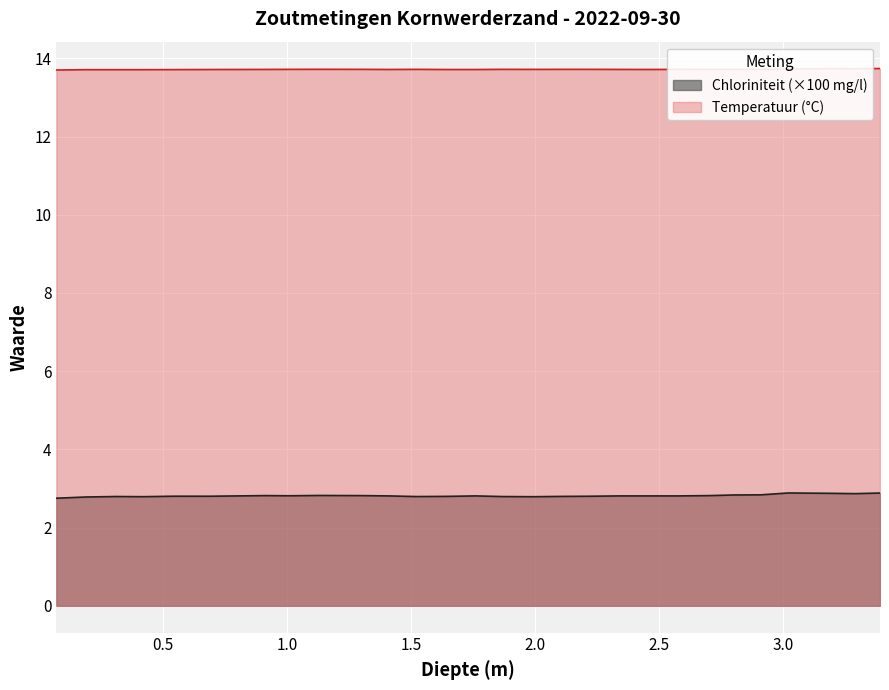

Reading left to right, transcribe all the data shown in this chart.

Temperatuur: 13.7	13.7	13.7	13.7	13.7	13.7	13.7	13.7	13.7	13.7	13.7	13.7	13.7	13.7	13.7	13.7	13.7	13.7	13.7	13.7	13.7	13.7	13.7	13.7	13.7	13.7	13.7	13.7	13.7
Chloriniteit: 2.8	2.8	2.8	2.8	2.8	2.8	2.8	2.8	2.8	2.8	2.8	2.8	2.8	2.8	2.8	2.8	2.8	2.8	2.8	2.8	2.8	2.8	2.8	2.8	2.8	2.9	2.9	2.9	2.9